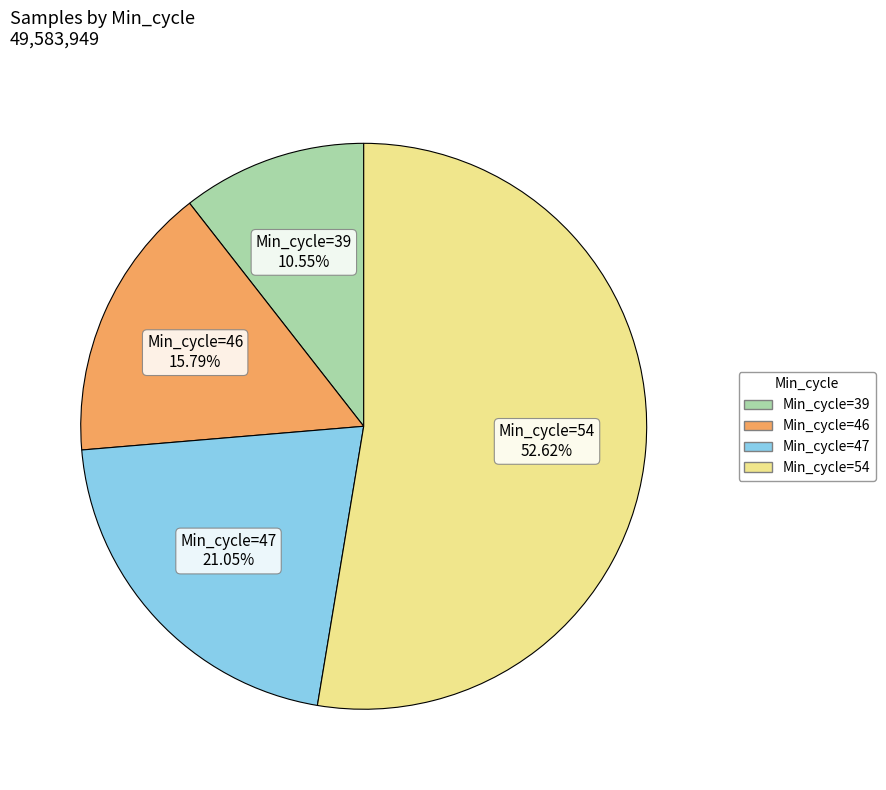

Does any single category account for the majority?

Yes